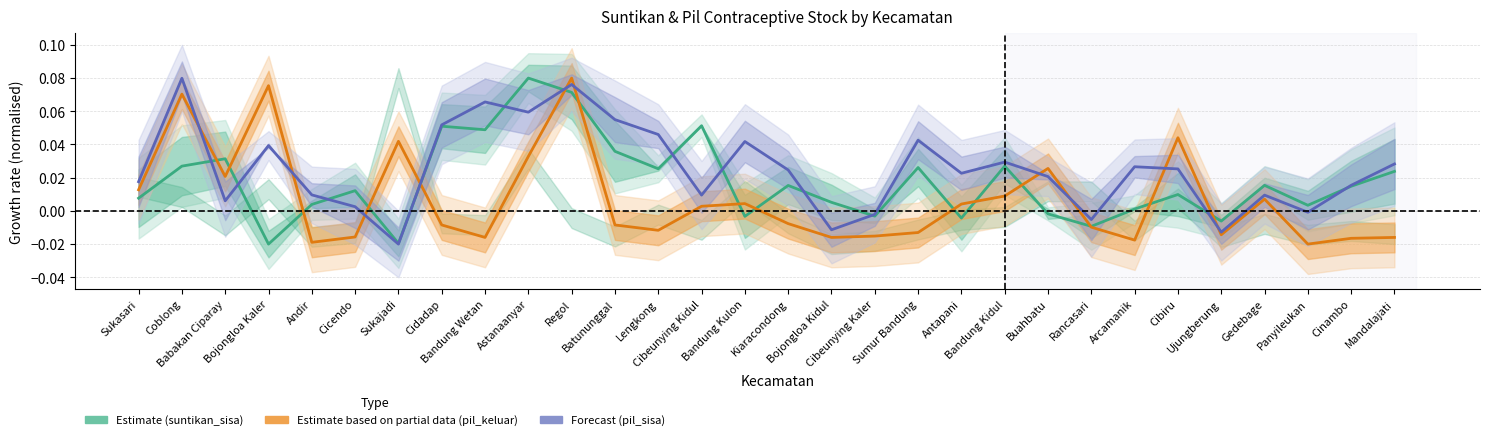

Which series has the widest spread of values?

suntikan_sisa (Estimate)